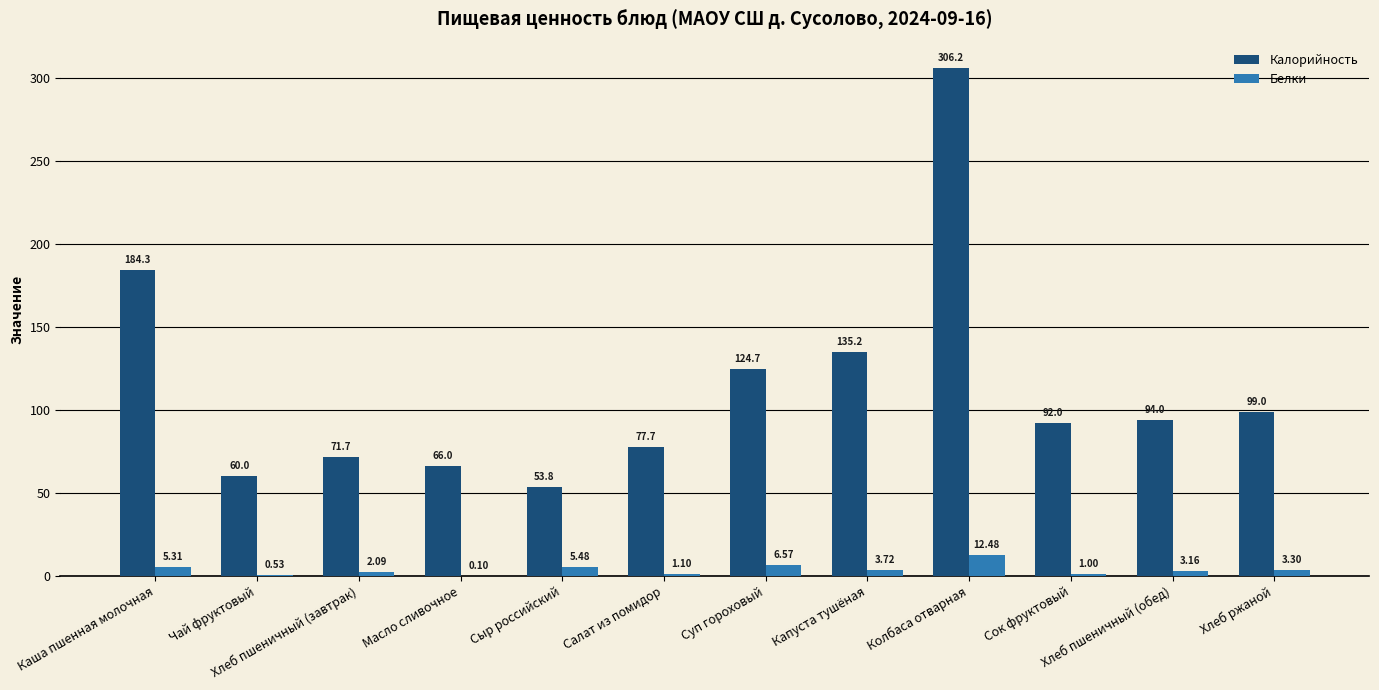

What are all the series names shown in the legend?

Калорийность, Белки